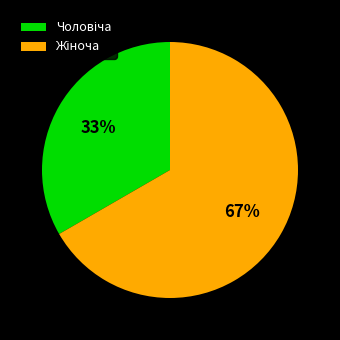

How many segments does this pie chart have?

2